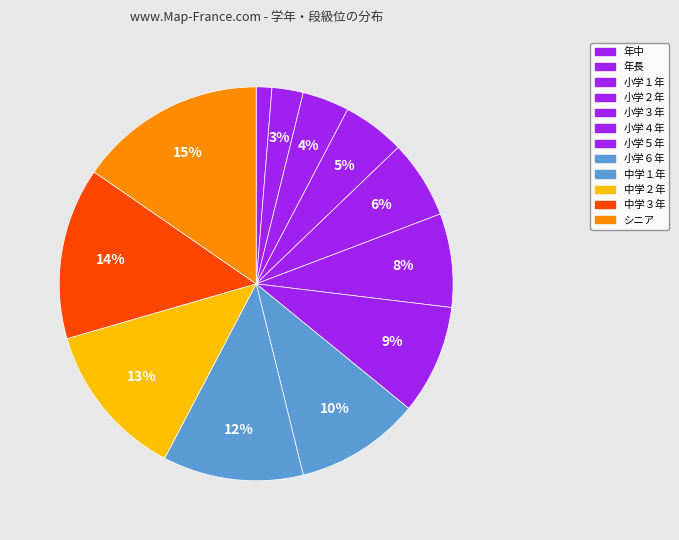

Which slice is the smallest?

年中